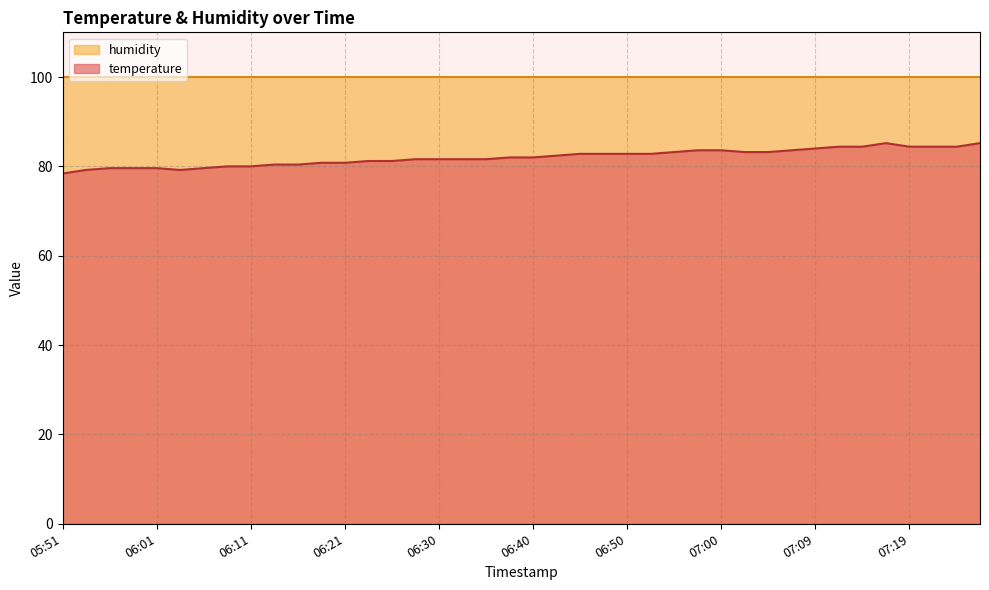

Which series has the largest total across all categories?

humidity